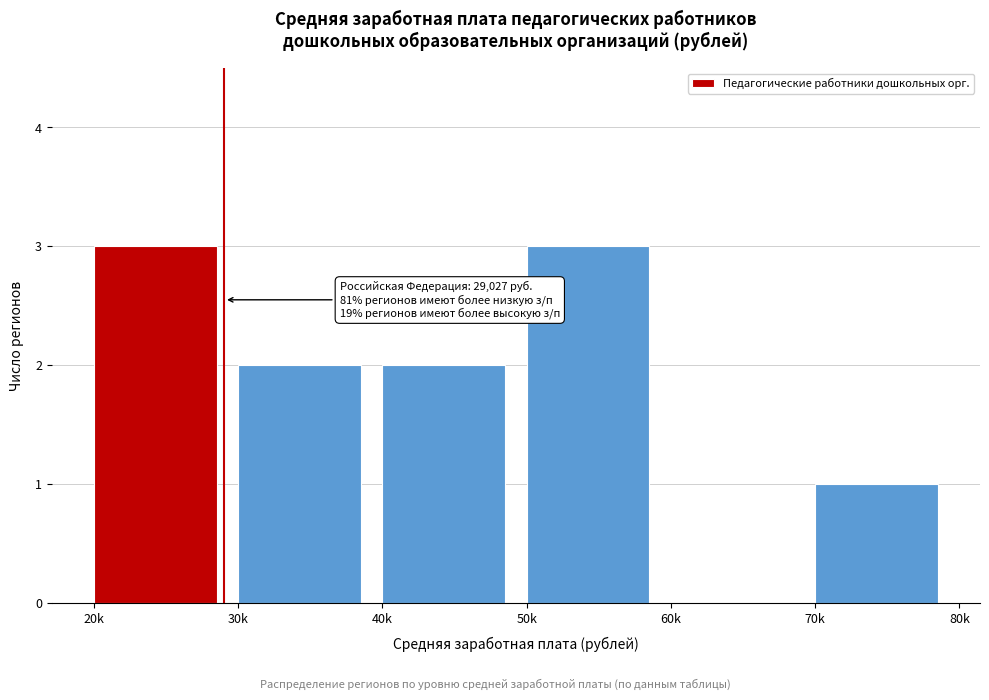

Reading left to right, extract all data points from this chart.

20k=3	30k=2	40k=2	50k=3	60k=0	70k=1